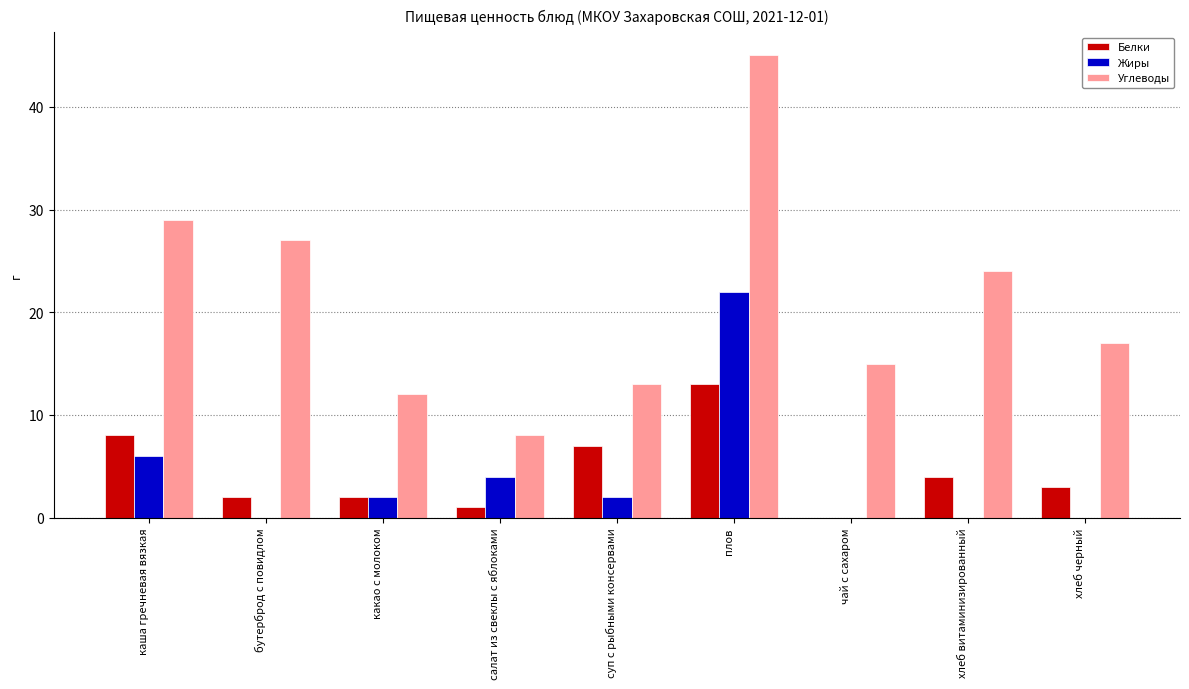

Does the chart contain stacked bars?

No